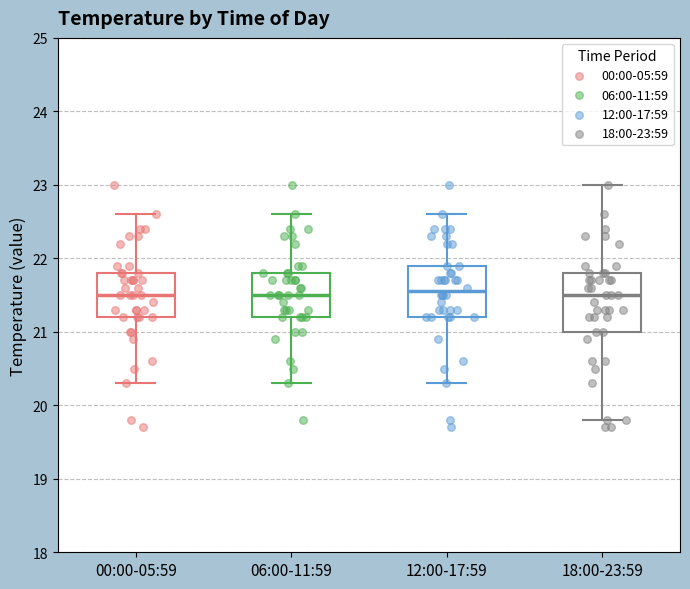

Where does the median line of the box for 00:00-05:59 sit on the y-axis? The values are not printed on the chart, so give them approximately, as read against the axis.

21.5